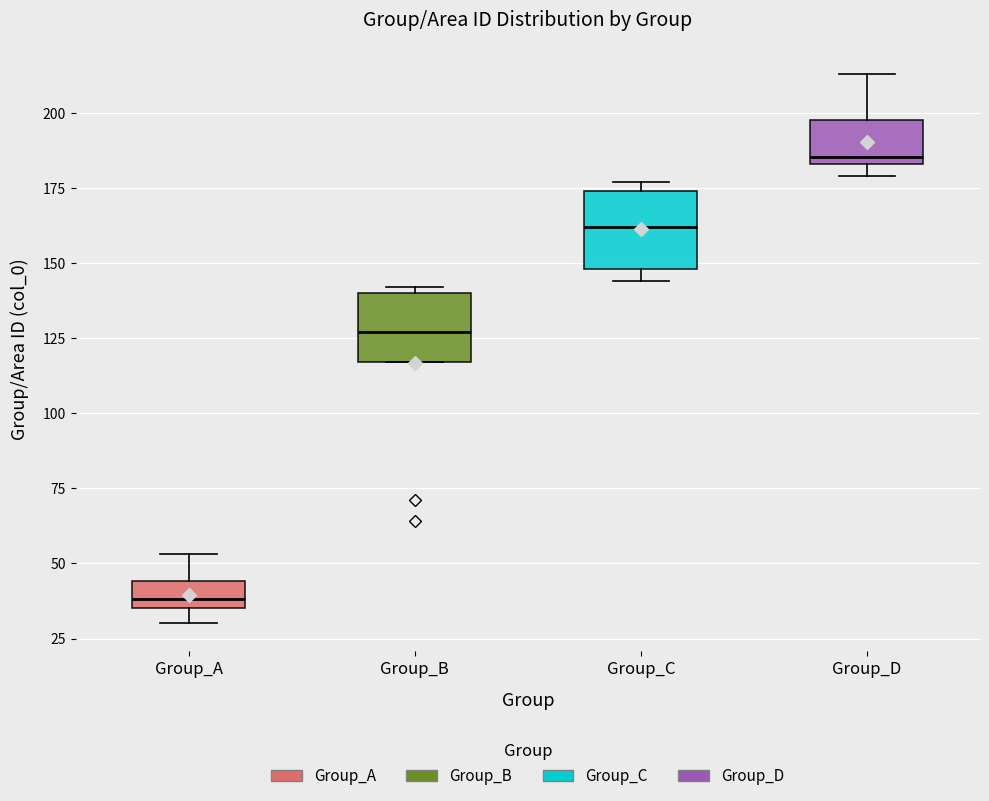

Reading left to right, transcribe this box plot: for each box, give where its median line is, the range the box spans, and where its two whiskers end, as read against the y-axis. The values are not printed on the chart, so give them approximately, as read against the axis.

Group_A: median 40, box 35 to 45, whiskers 30 to 55
Group_B: median 125, box 115 to 140, whiskers 115 to 140 (just above the box's upper edge)
Group_C: median 160, box 150 to 175, whiskers 145 to 175 (just above the box's upper edge)
Group_D: median 185 (just above the box's lower edge), box 185 to 200, whiskers 180 to 215